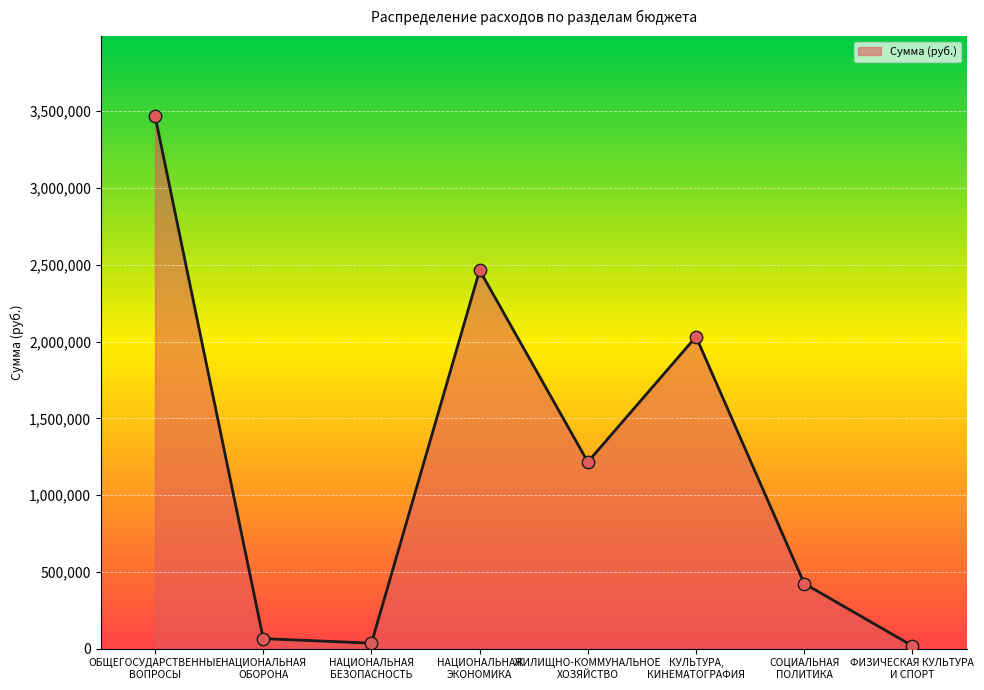

What is the change in value from НАЦИОНАЛЬНАЯ
ЭКОНОМИКА to ЖИЛИЩНО-КОММУНАЛЬНОЕ
ХОЗЯЙСТВО?

-1248261.2